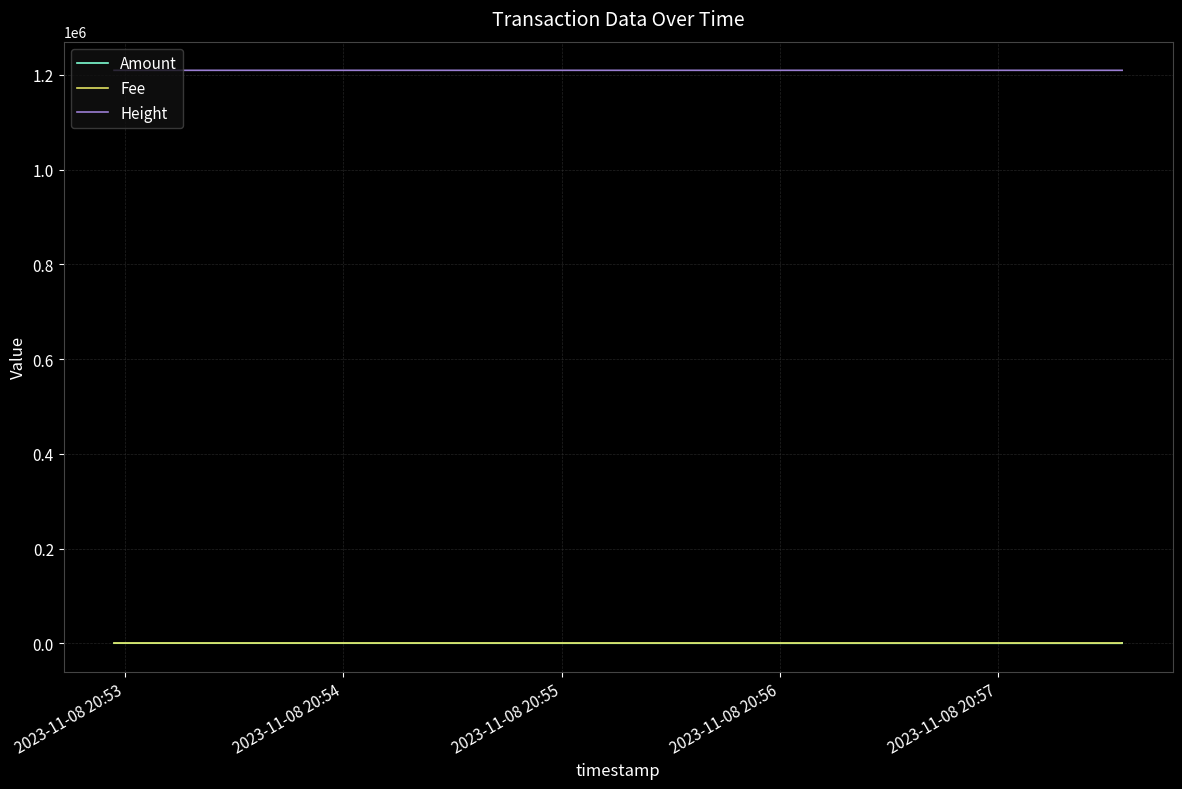

What is the value of the Amount point at the 3rd from the left?

196.0